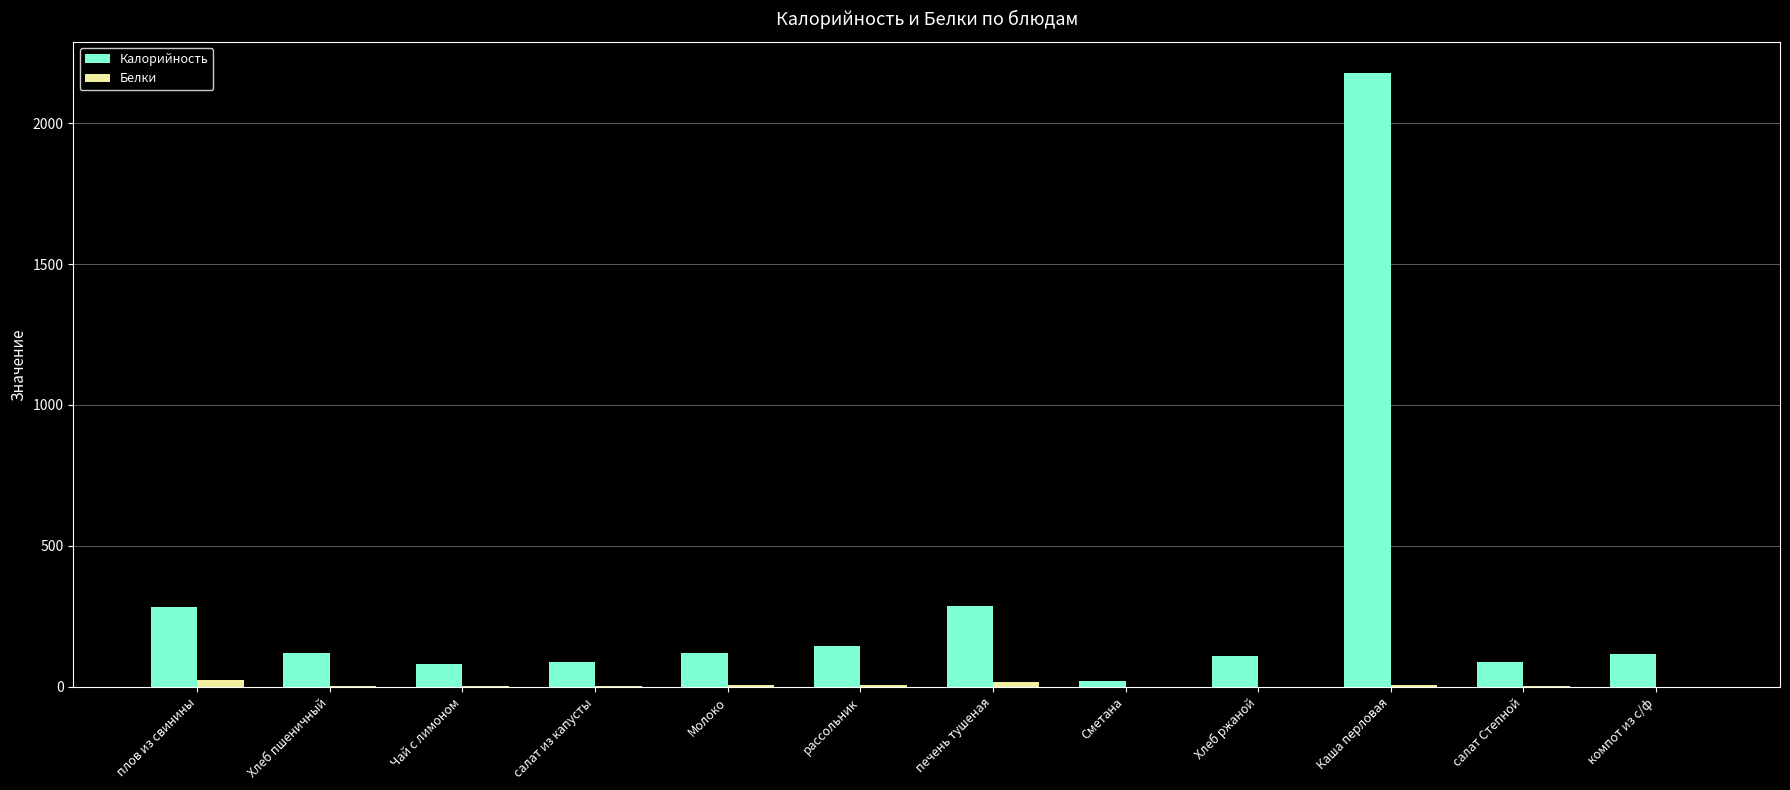

Between печень тушеная and салат Степной, which series saw the biggest shift?

Калорийность